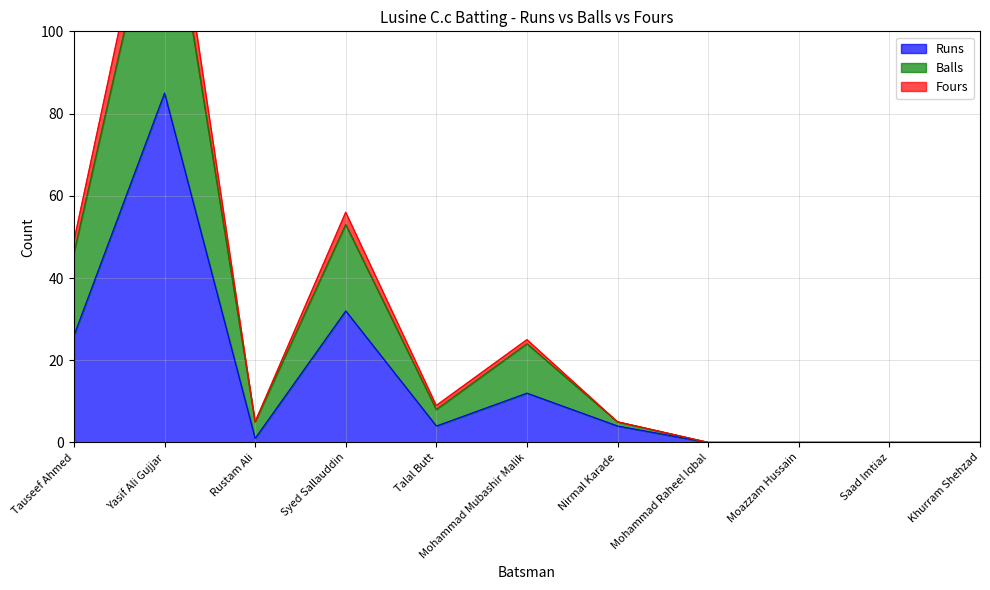

The value of Runs at Mohammad Mubashir Malik is 4. True or false?

False